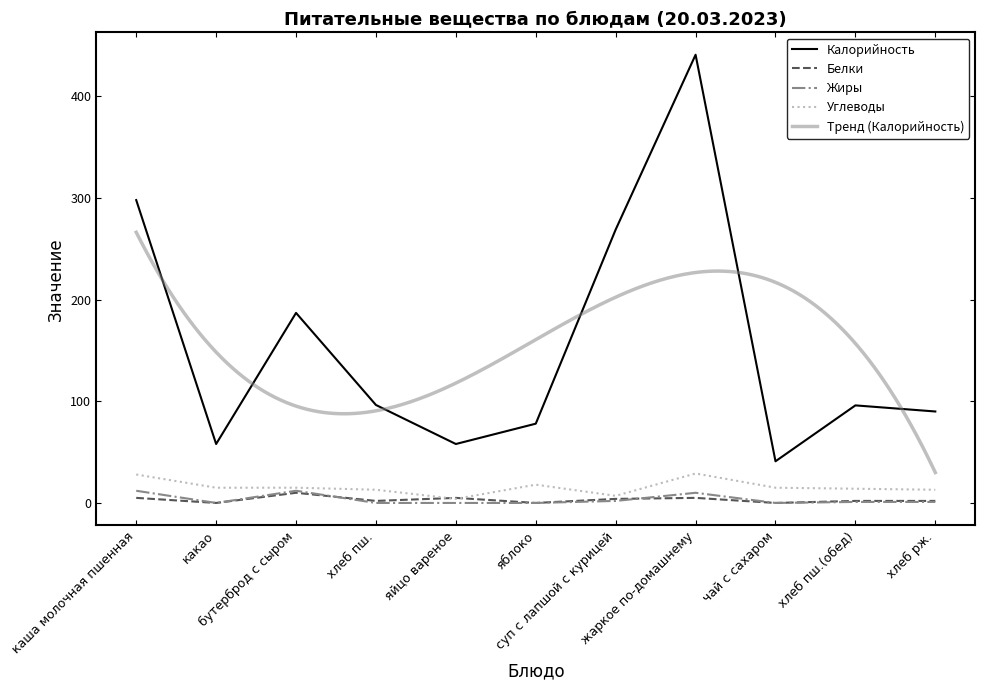

At which category does the chart reach its peak across all series?

жаркое по-домашнему